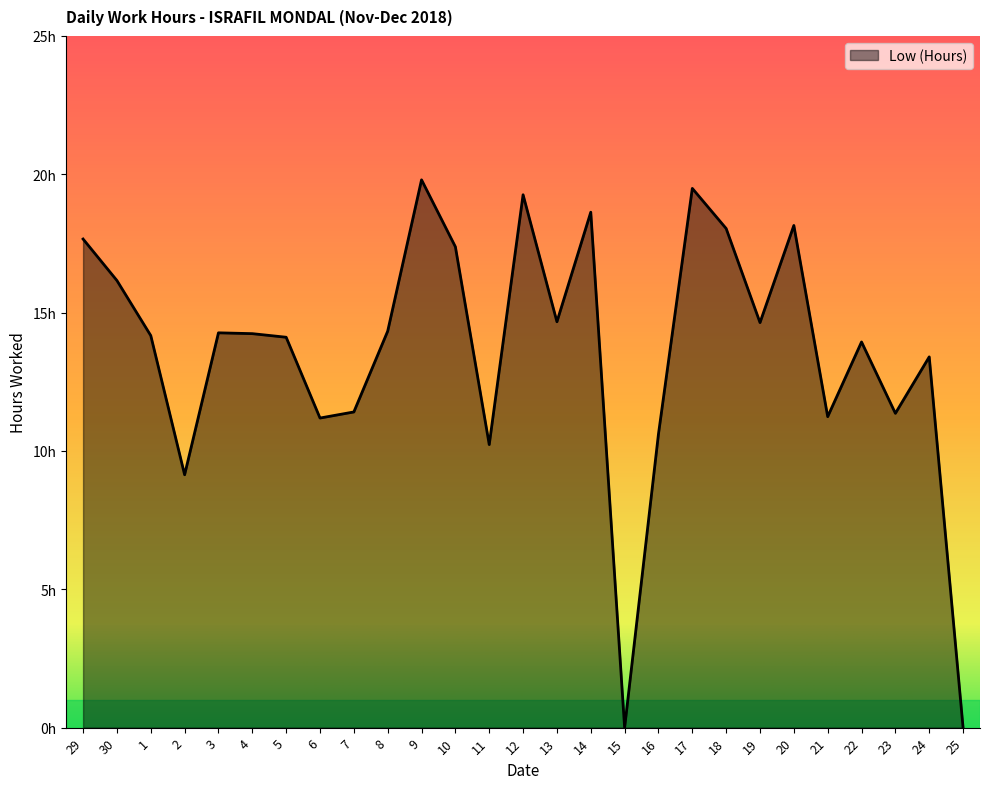

Is this an area chart (filled region under the line)?

Yes